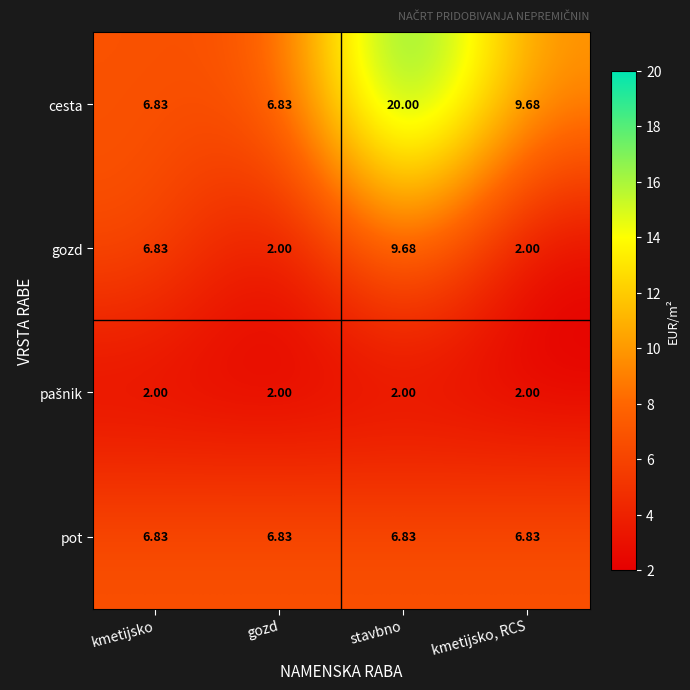

Which series has the largest total across all categories?

cesta